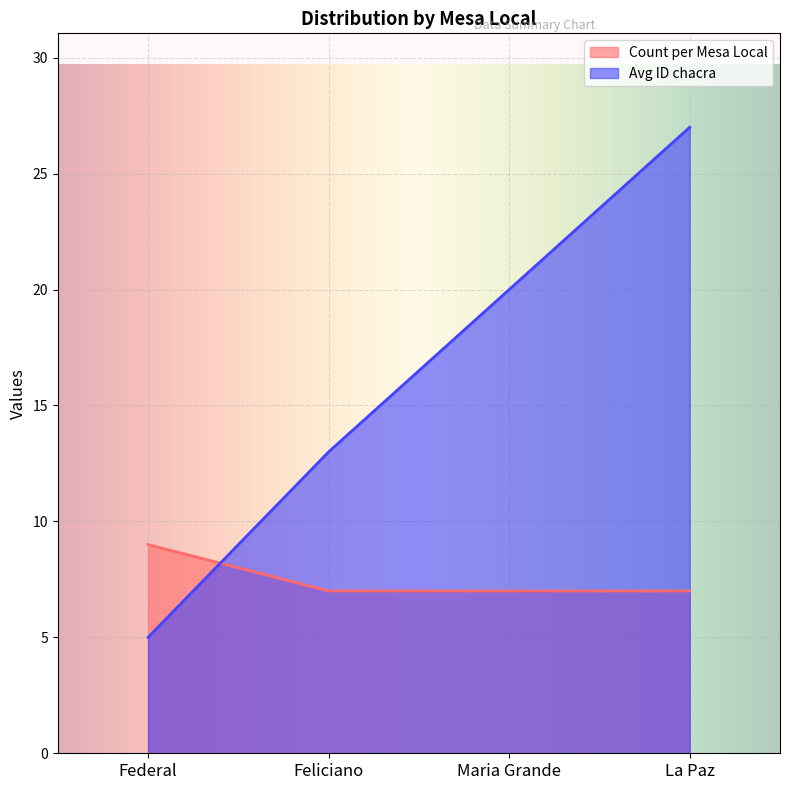

Which series changed the most between Federal and Maria Grande?

Avg ID chacra